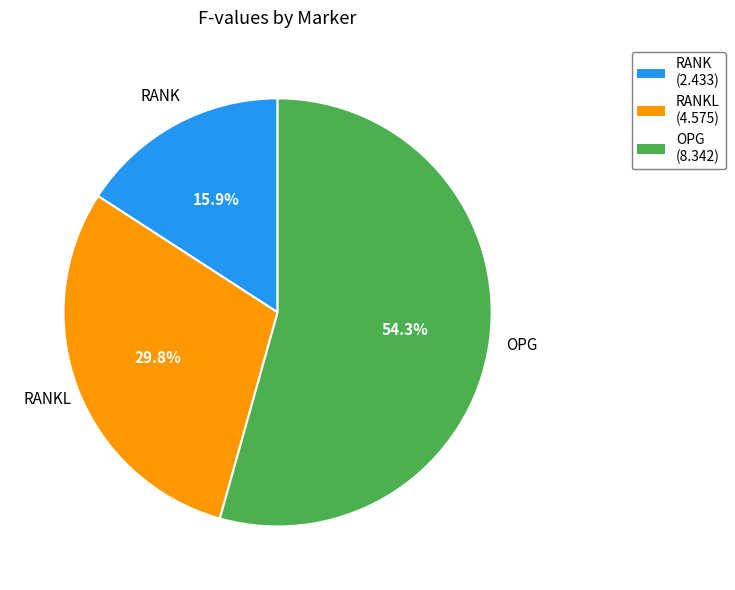

To the nearest percent, what is the difference between the largest and smallest slice percentages?

38%